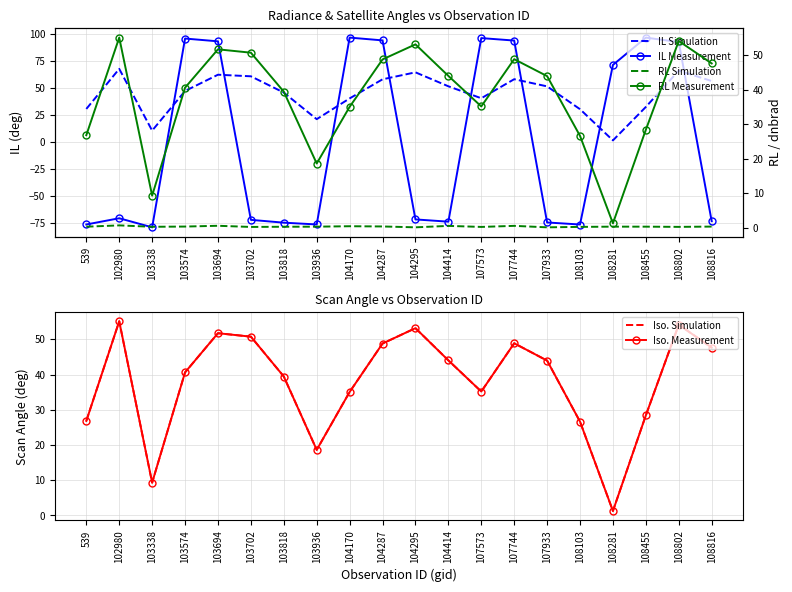

What is the difference between the maximum and minimum values in the RL Measurement series?

53.8